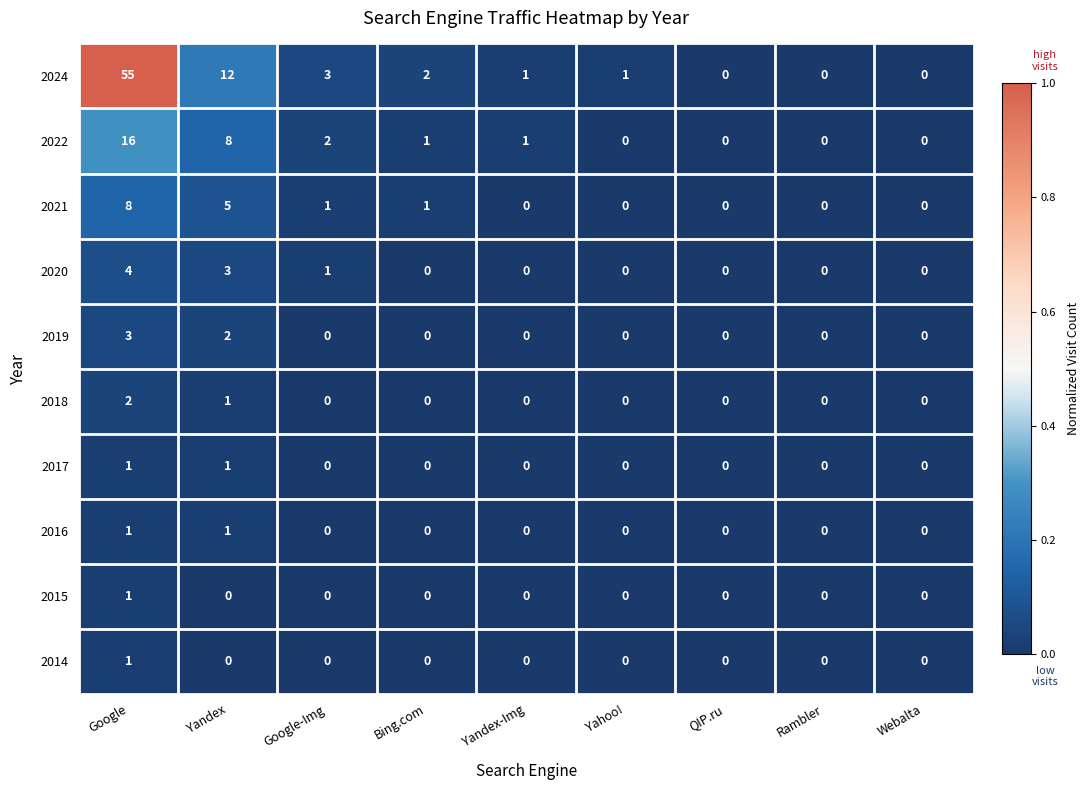

The value of 2019 at Rambler is 0. True or false?

True